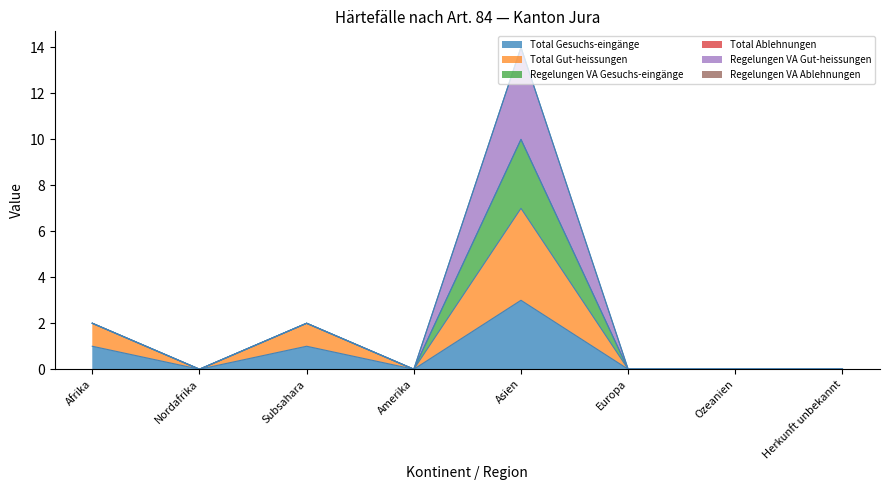

True or false: Total Gesuchs-eingänge and Total Gut-heissungen intersect in this chart.

False